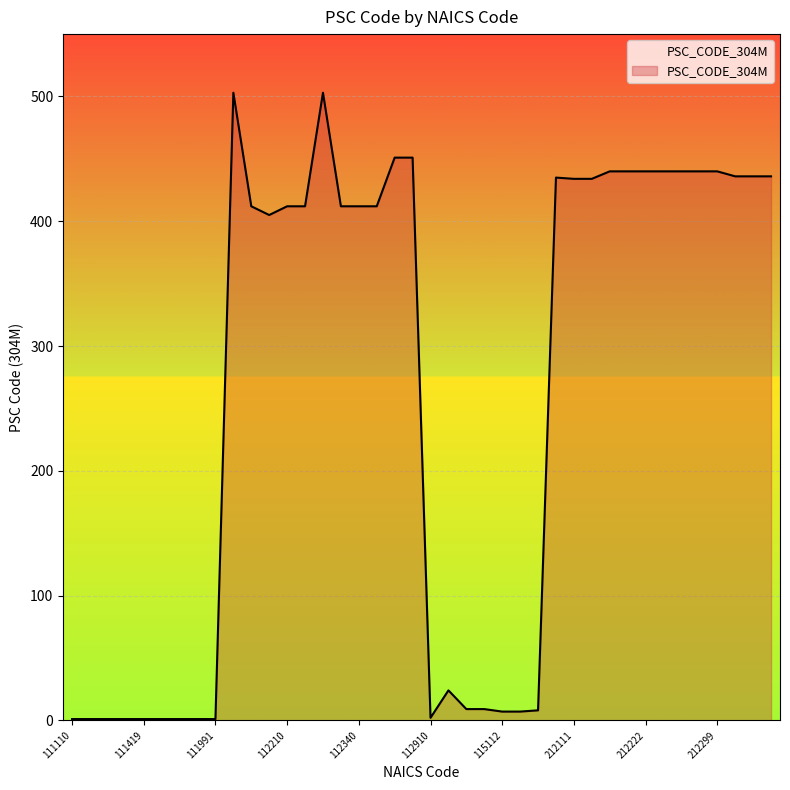

What is the difference between the maximum and minimum values?

502